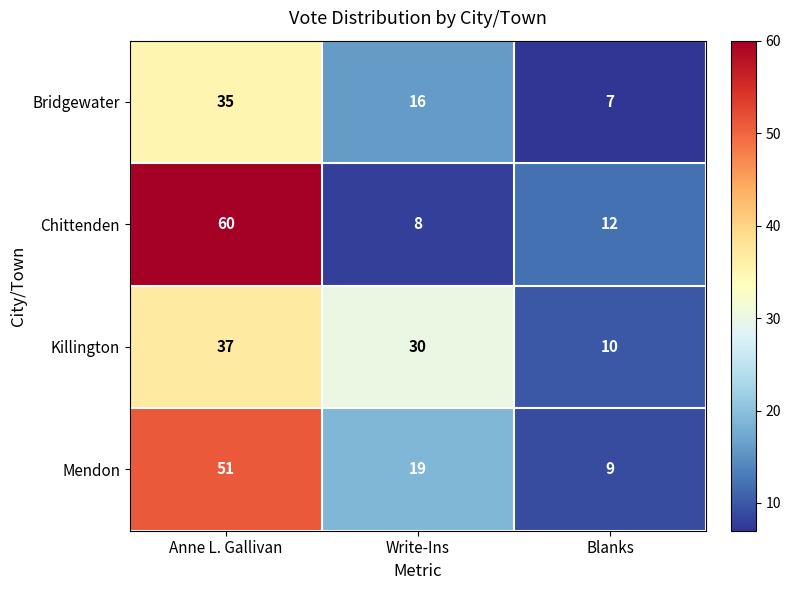

What is the approximate value of Killington at Anne L. Gallivan, to the nearest 5?

35